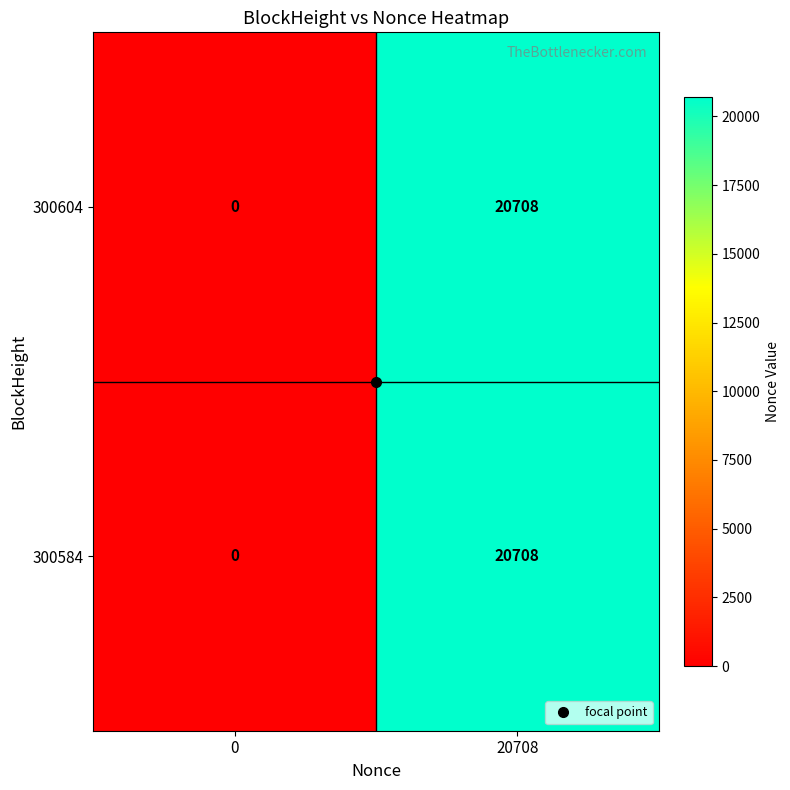

What value does the 300604 series have at 20708?

20708